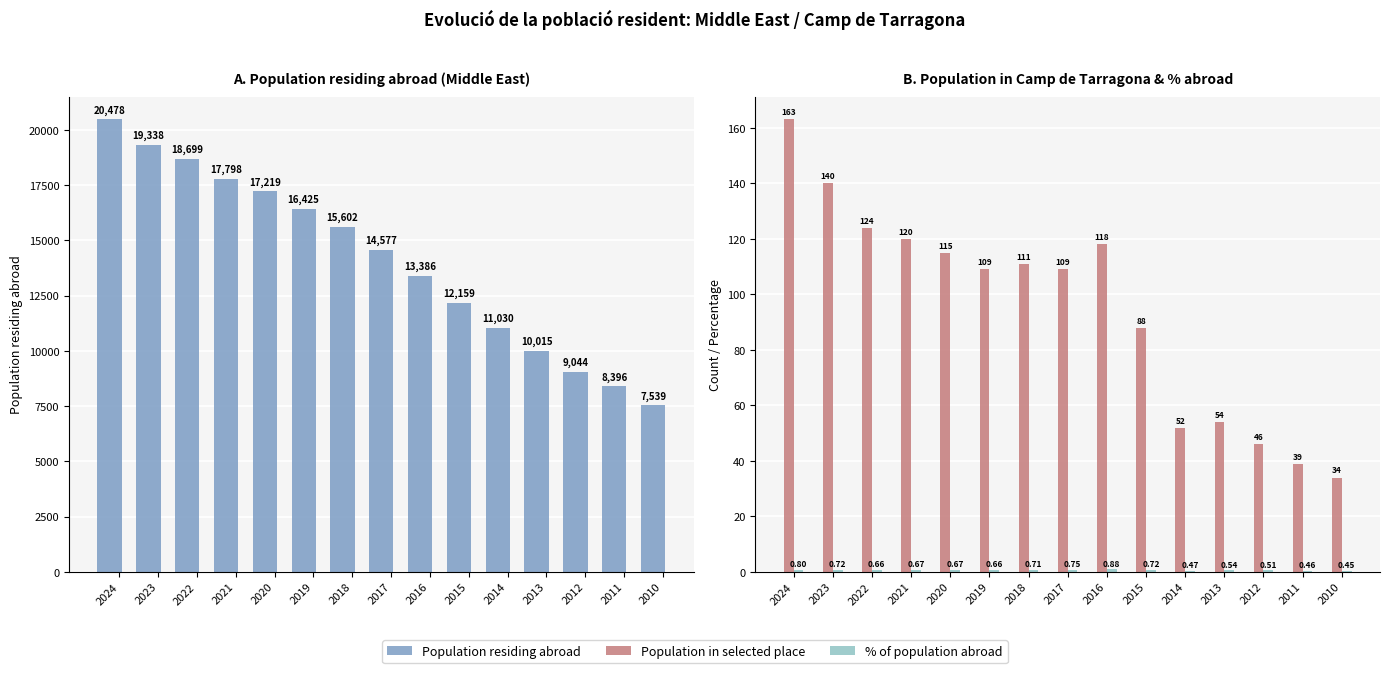

Which series has the widest spread of values?

Population residing abroad